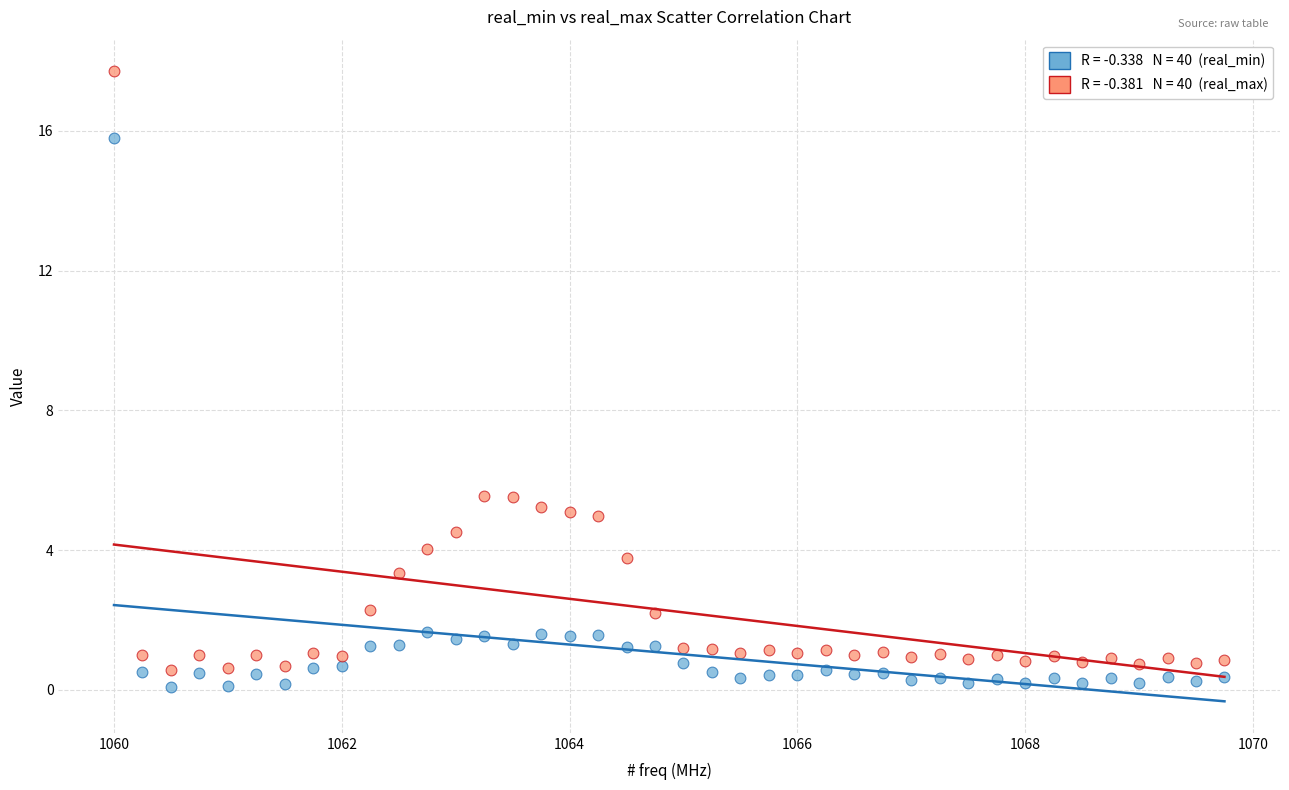

Across all data points, what is the range of X values (max minus min)?

9.8